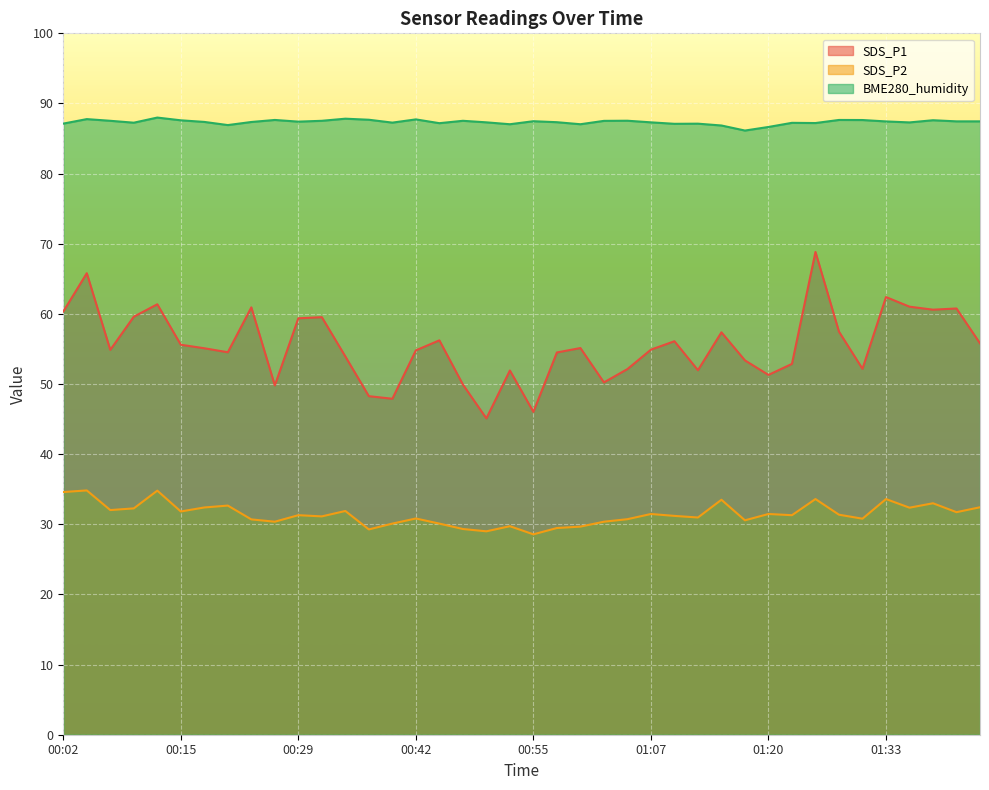

What is the minimum value shown in the chart?

28.6